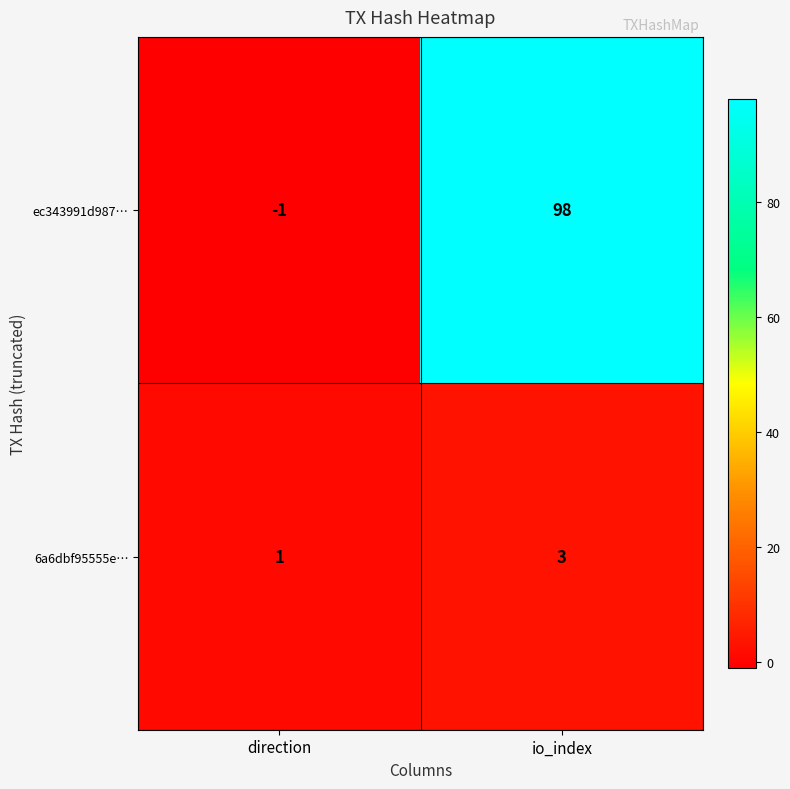

Reading left to right, transcribe all the data shown in this chart.

ec343991d987…: direction=-1	io_index=98
6a6dbf95555e…: direction=1	io_index=3